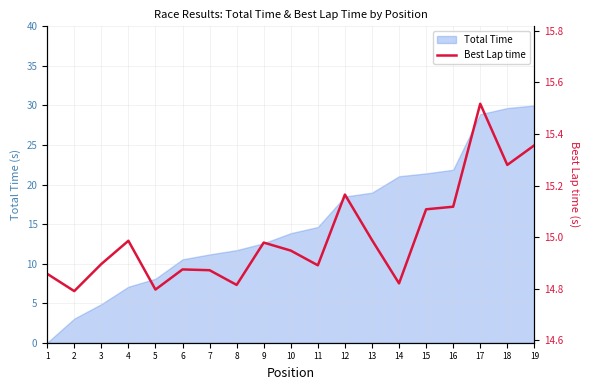

At which label does Total Time first exceed 13?

10